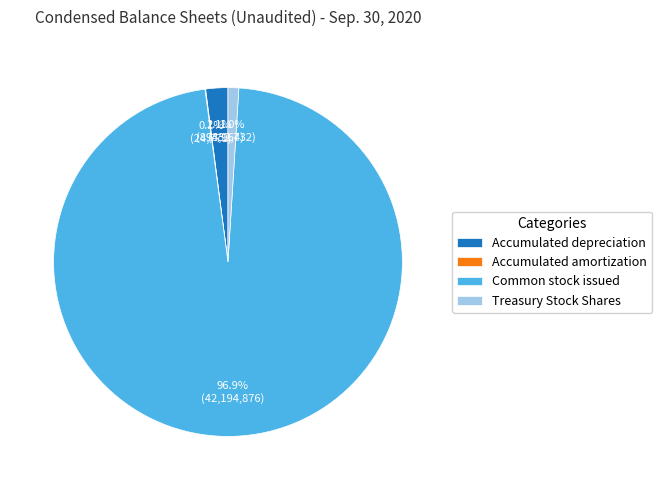

Which category accounts for the majority?

Common stock issued